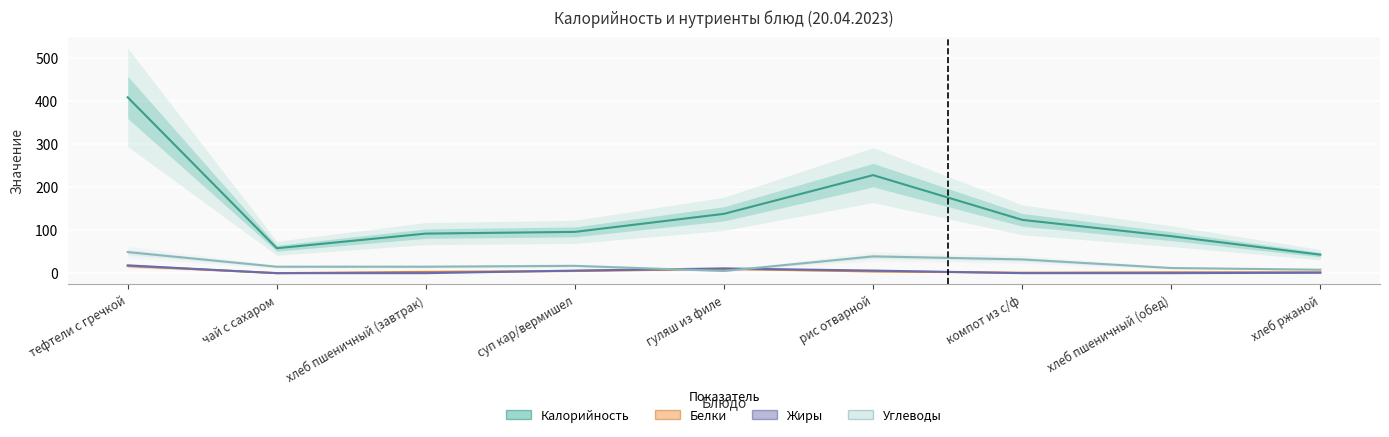

What is the label of the 8th point from the right?

чай с сахаром